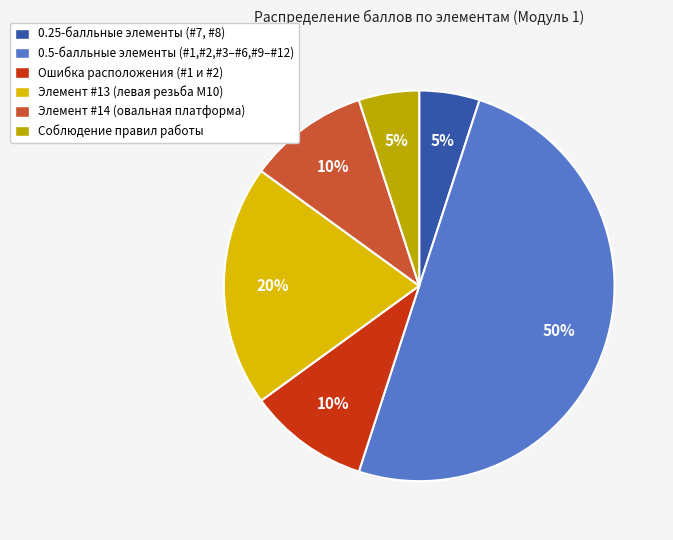

How many slices are in this pie chart?

6